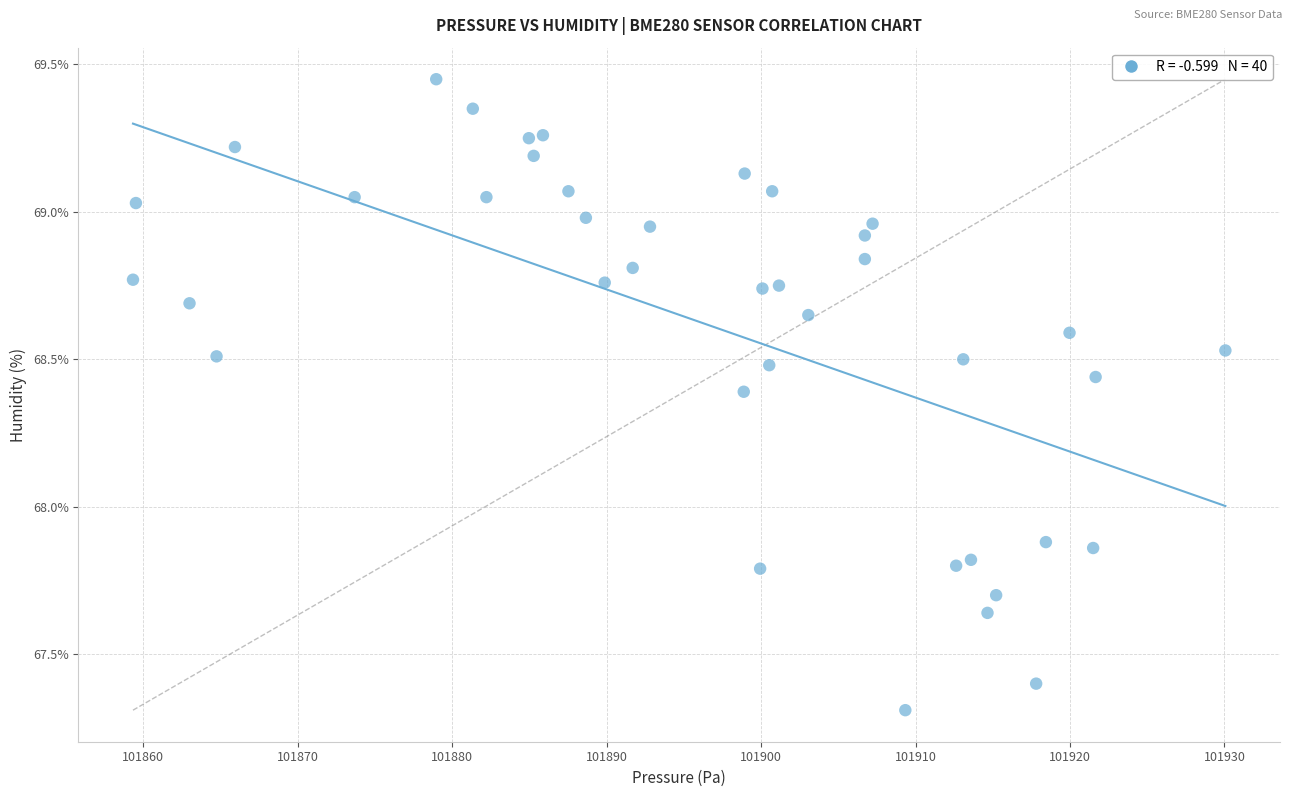

What is the range of X values (max minus min)?

70.7